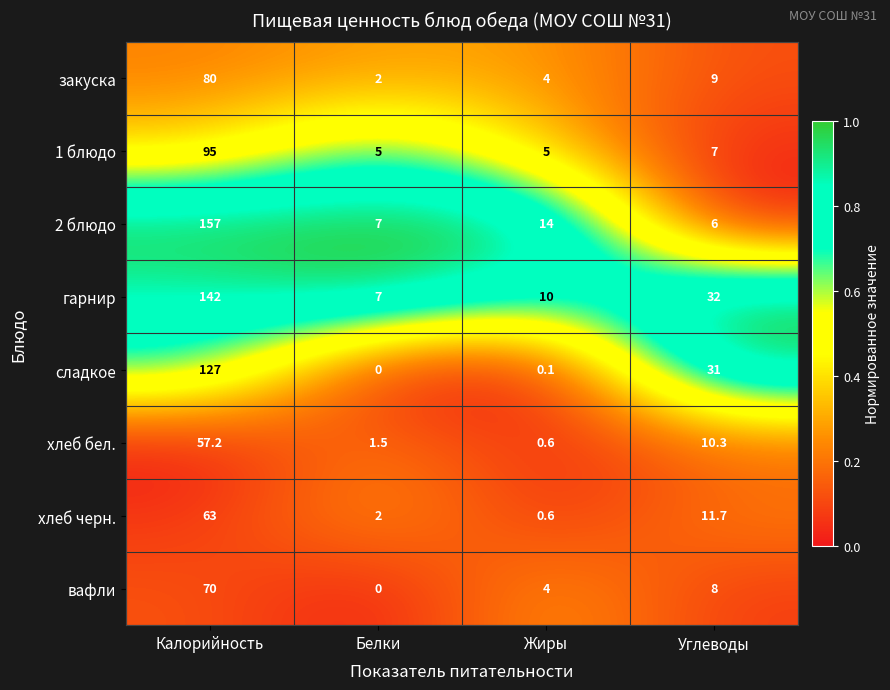

The value of 2 блюдо at Калорийность is 250.3. True or false?

False